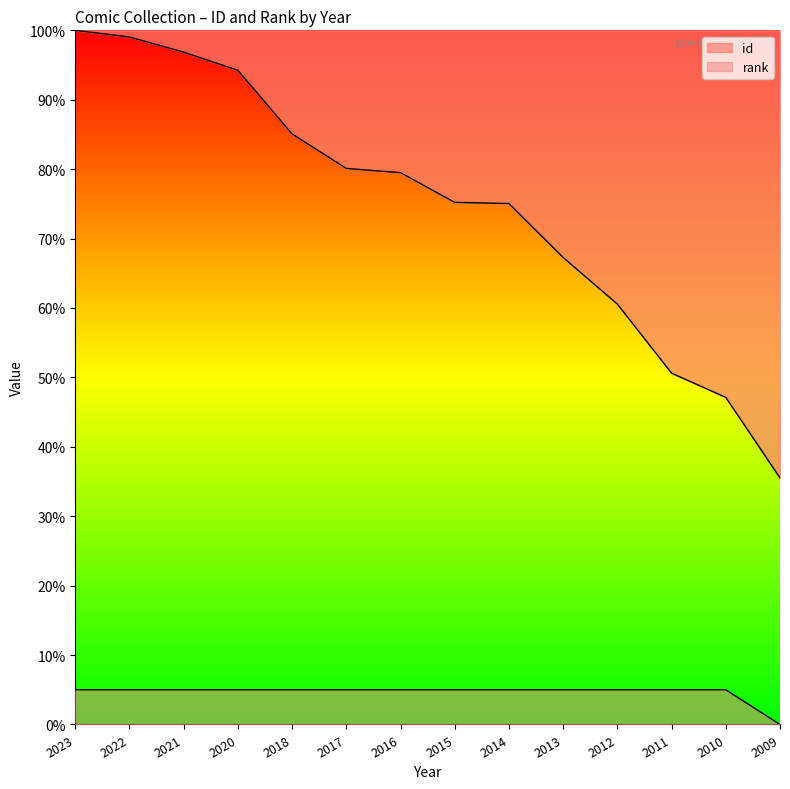

How many categories are shown in the chart?

14